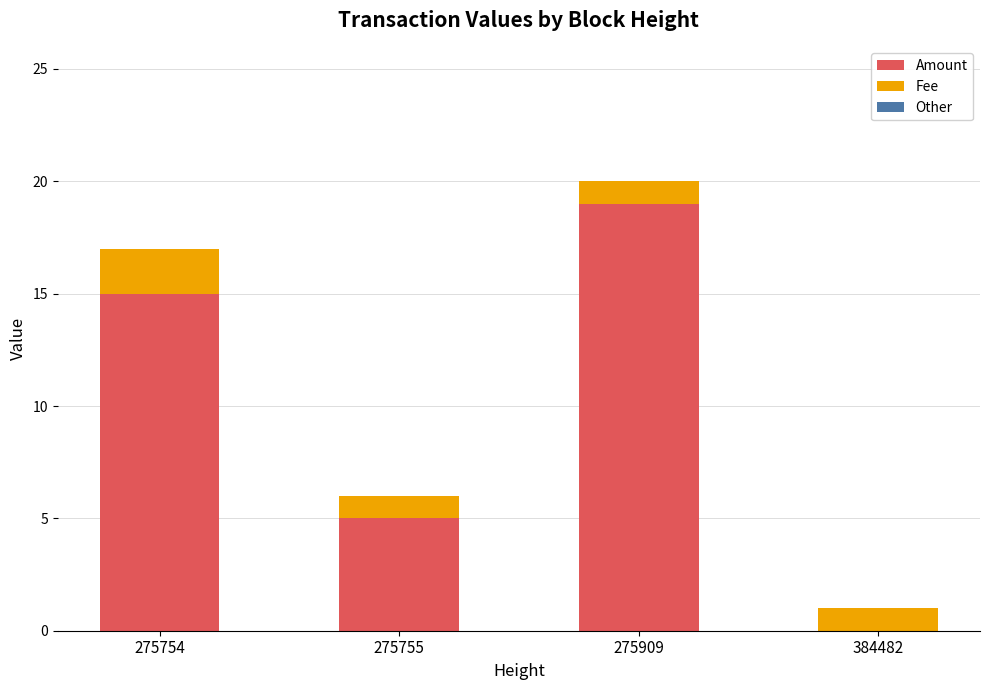

Are the bars horizontal?

No